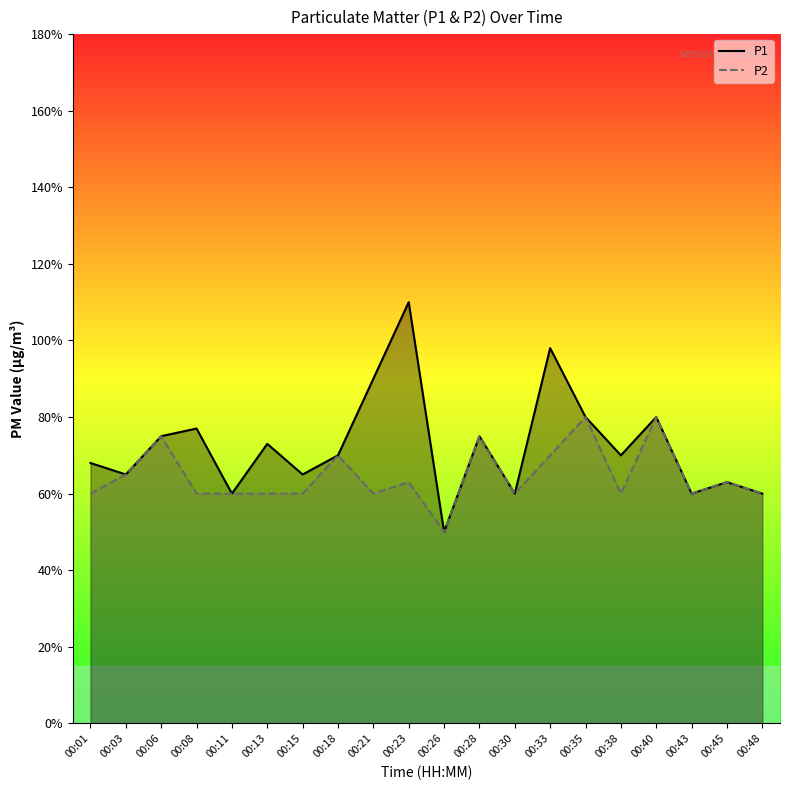

How many interior local valleys does the P1 series have?

7